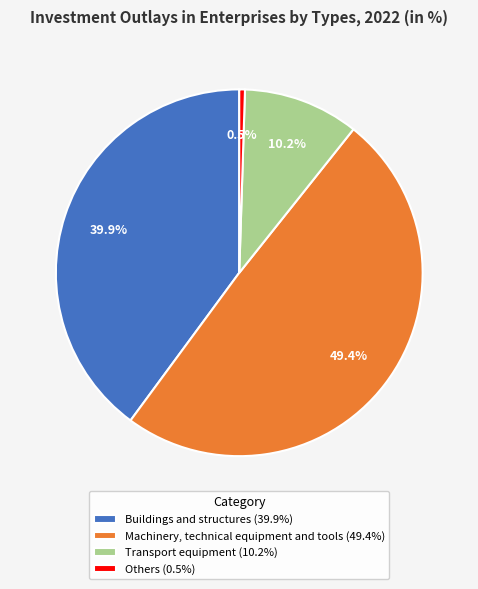

Combined, do Others and Buildings and structures account for over 50%?

No